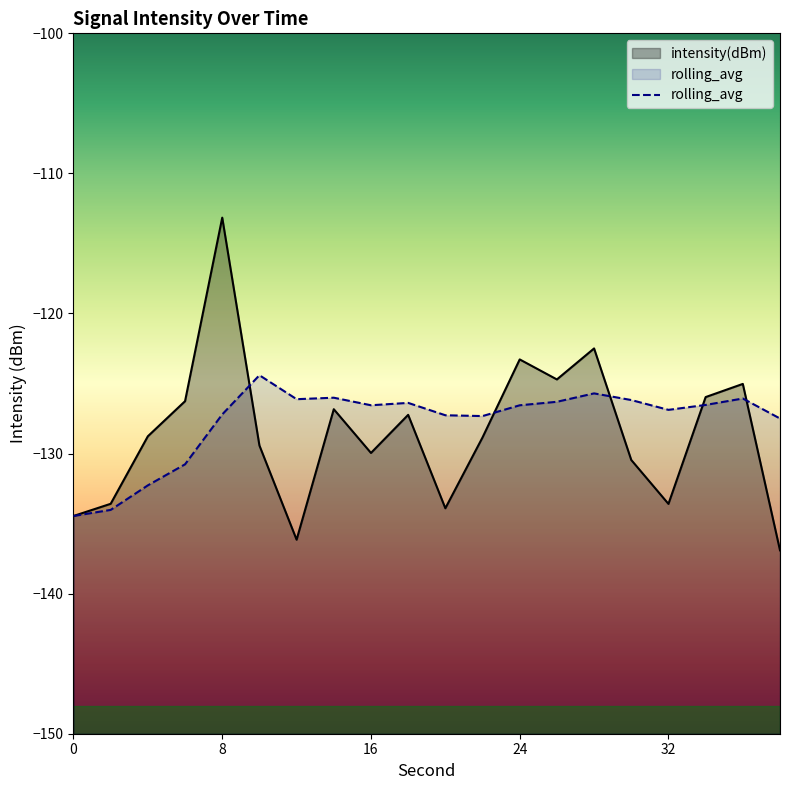

What is the difference between the second highest and second lowest values in the intensity(dBm) series?

13.7